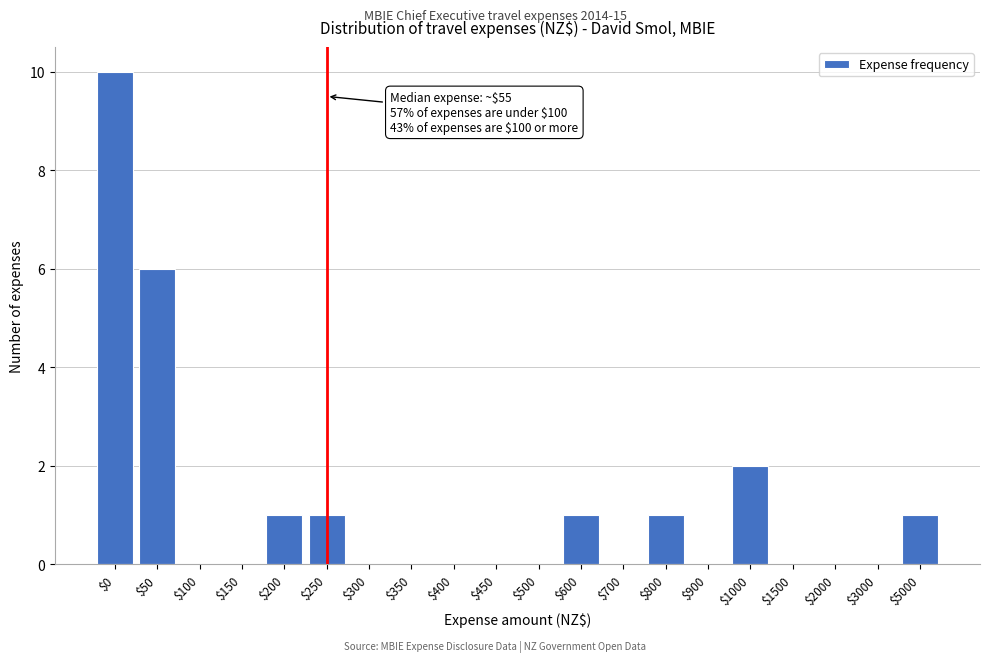

What is the sum of all values?

23